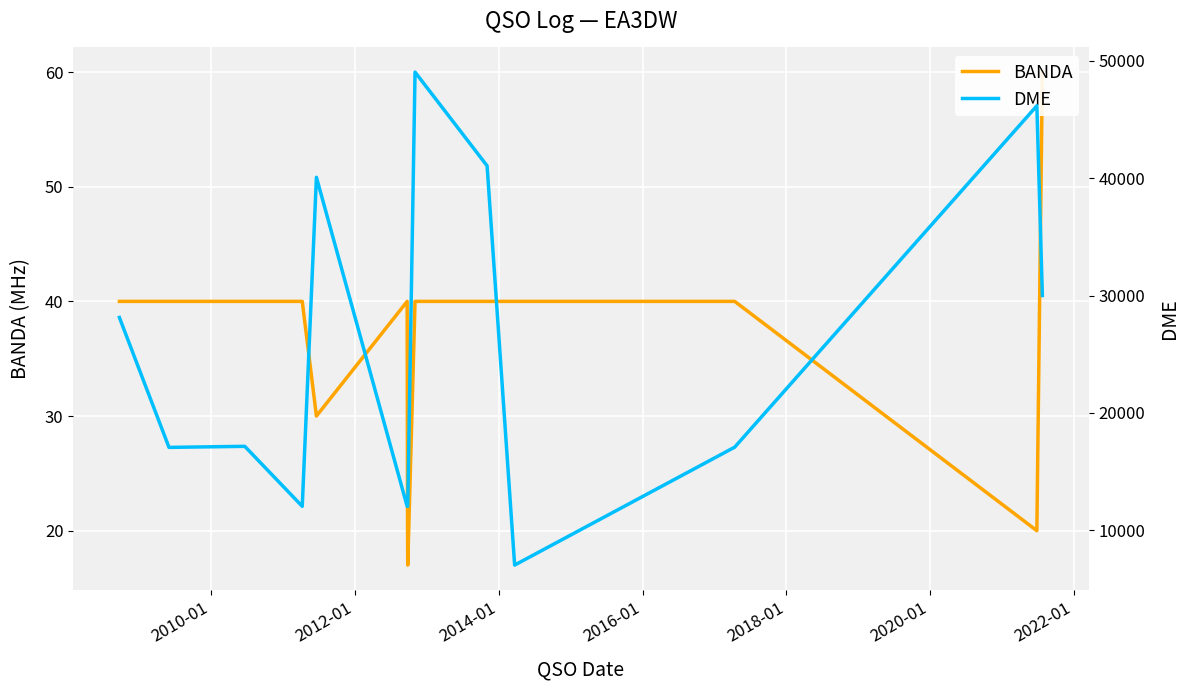

What is the value of the DME point at the 14th from the left?

30001